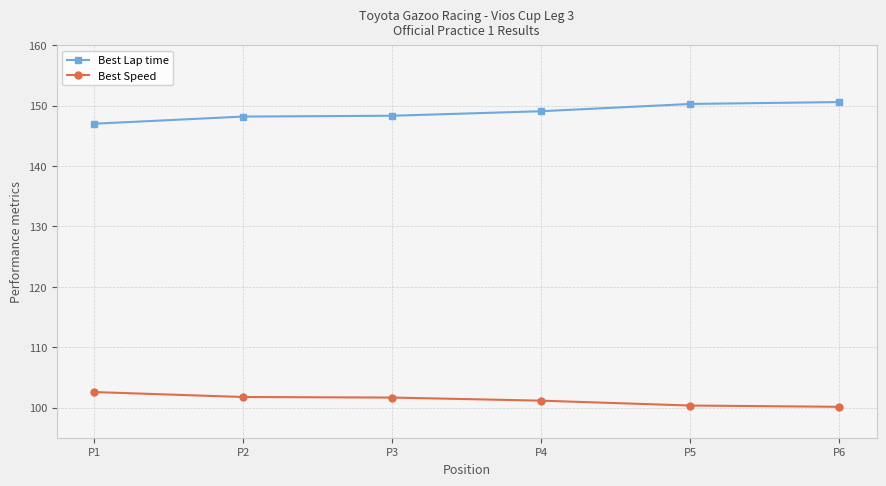

Is the value of Best Lap time at P5 greater than the value of Best Speed at P2?

Yes